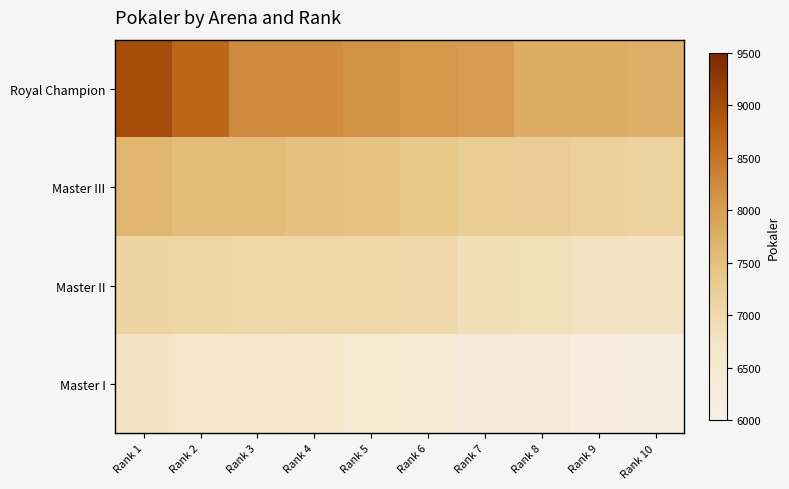

Which series has the largest range (max minus min)?

Royal Champion